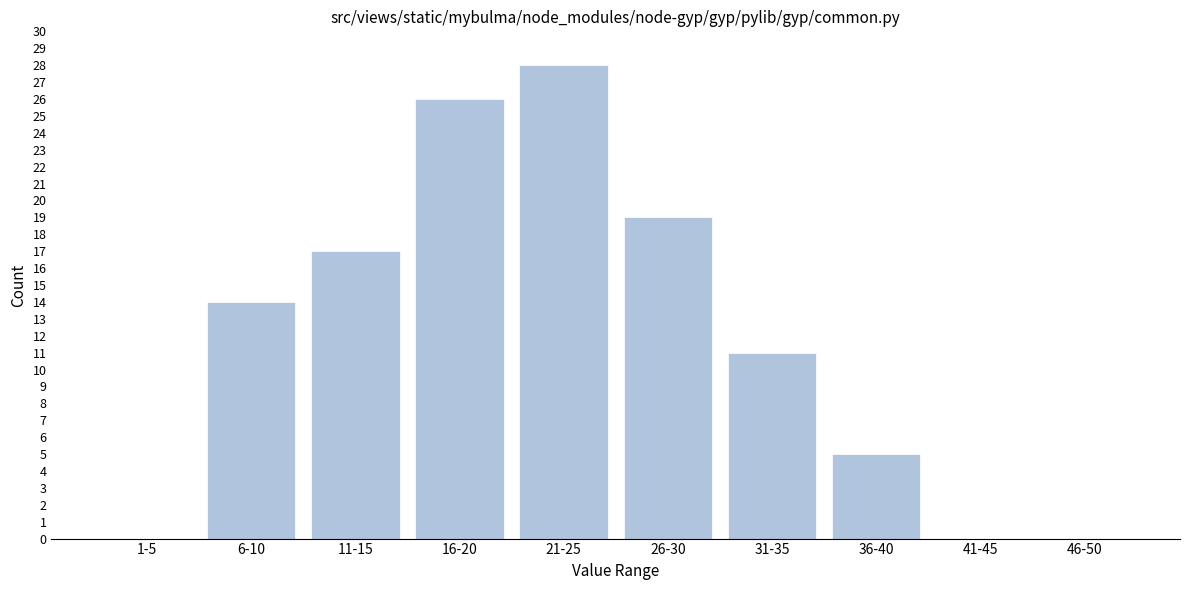

Reading left to right, list all the values displayed in this chart.

1-5=0	6-10=14	11-15=17	16-20=26	21-25=28	26-30=19	31-35=11	36-40=5	41-45=0	46-50=0